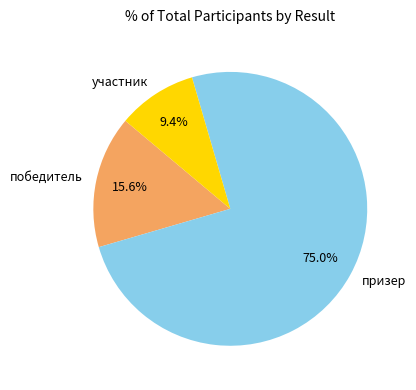

Which has a higher value, призер or победитель?

призер